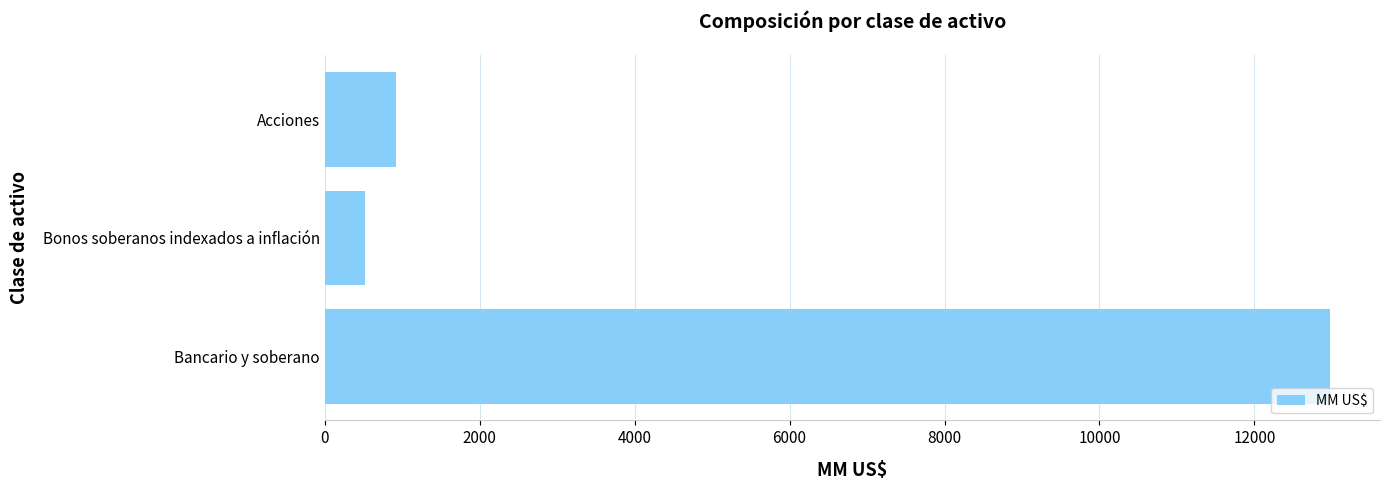

True or false: the data shows 17387.4 at Bancario y soberano.

False